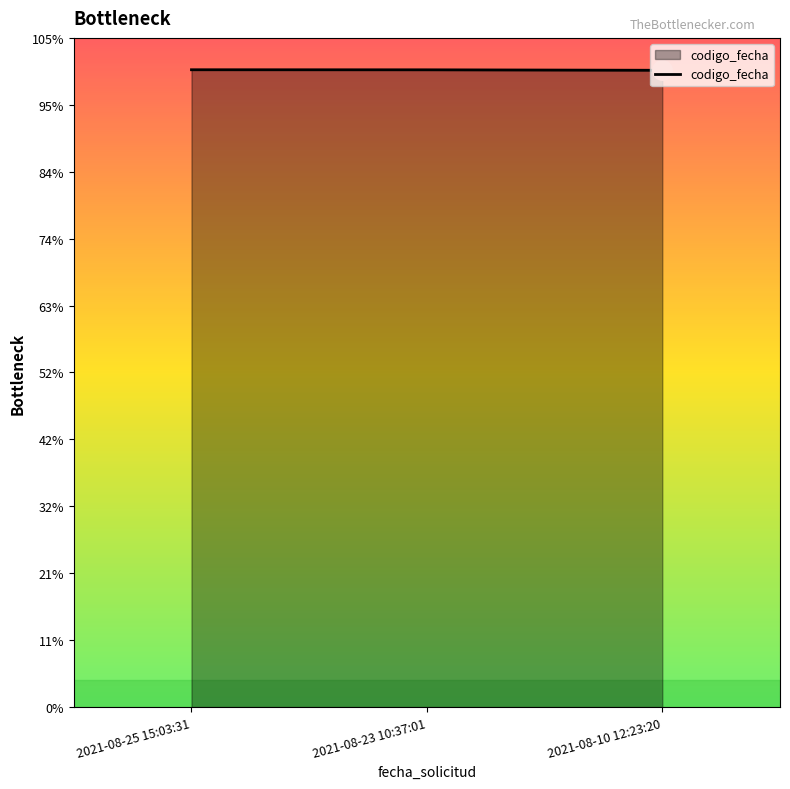

Is this an area chart (filled region under the line)?

Yes